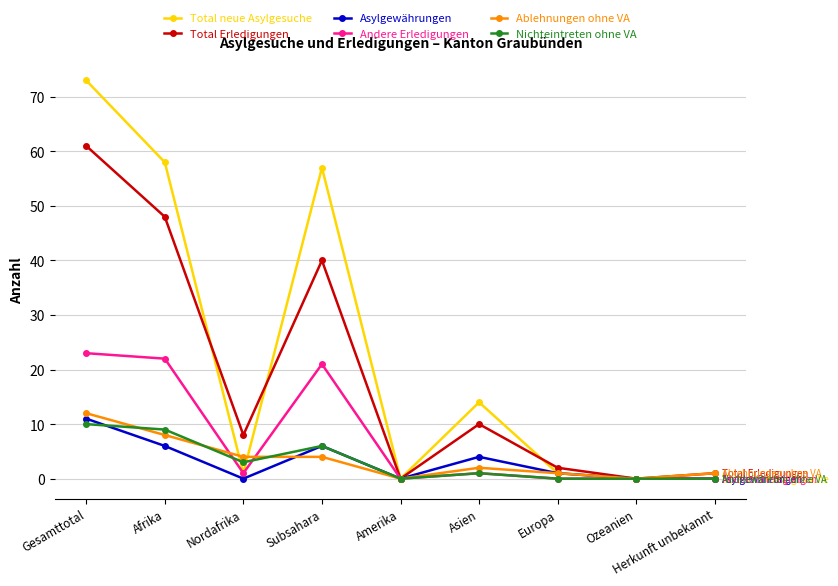

Where is Total Erledigungen nearest to the value 30?

Subsahara